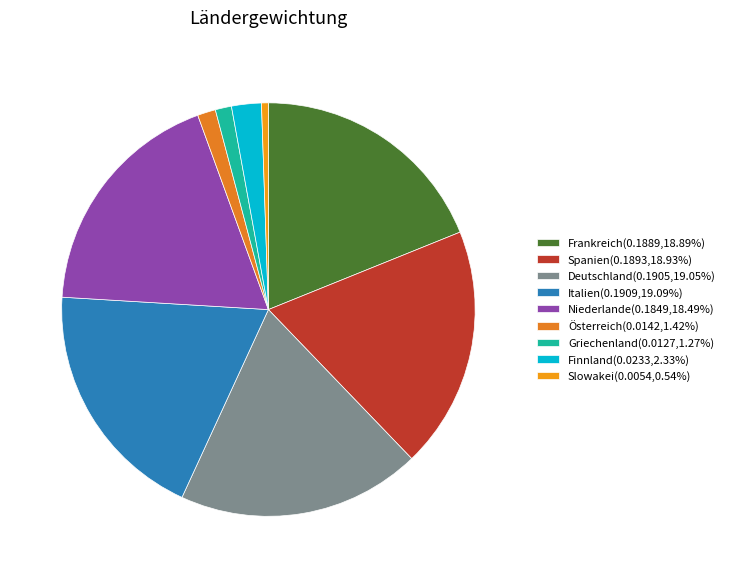

What percentage is NOT represented by Italien?

80.9%